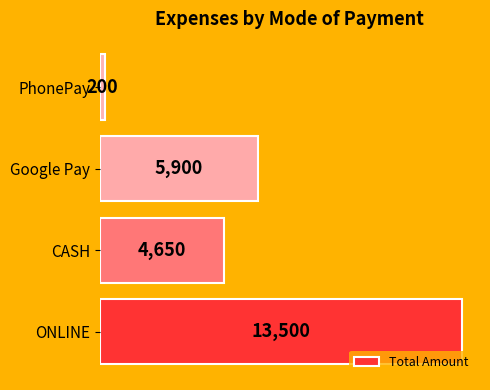

What is the maximum value shown in the chart?

13500